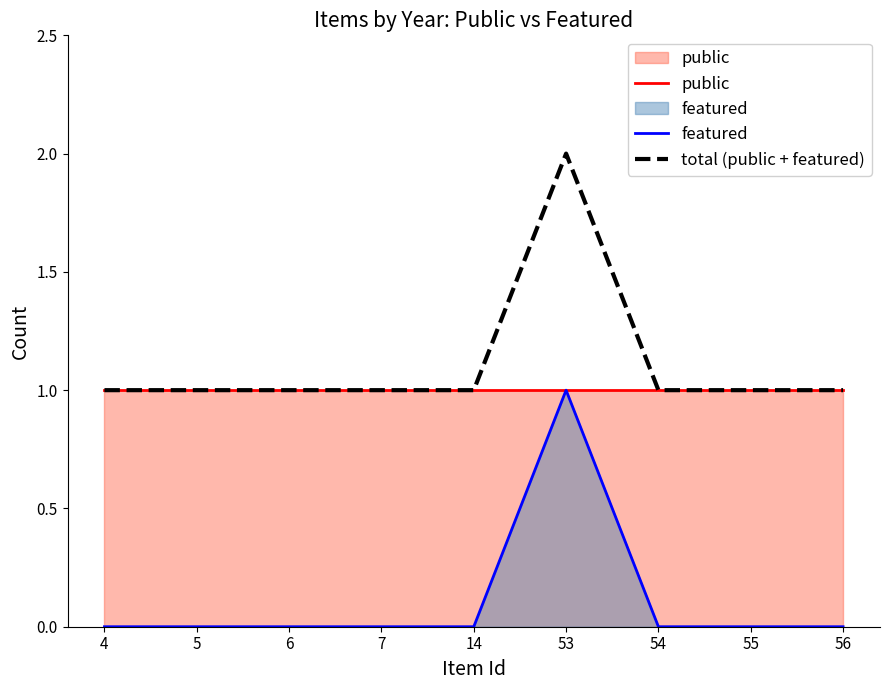

Between 53 and 56, which is larger?

53